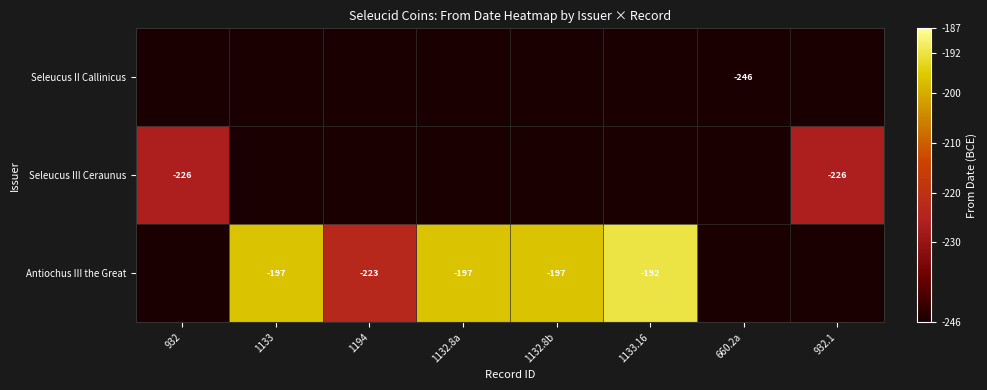

How many distinct data groups are displayed?

3